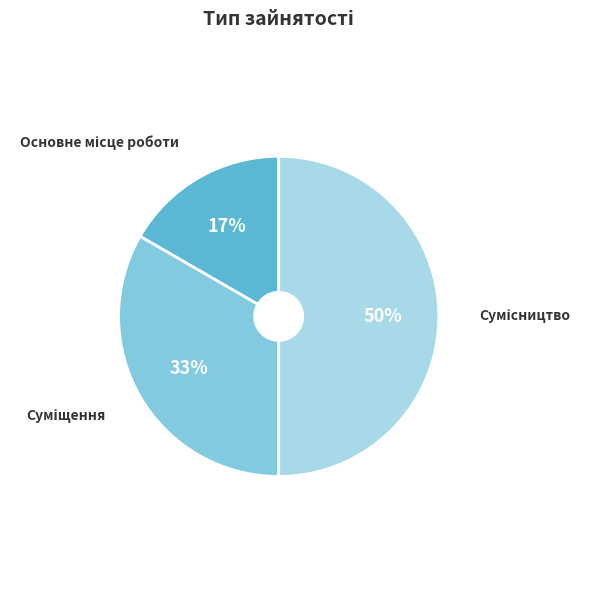

To the nearest percent, what is the difference between the largest and smallest slice percentages?

33%